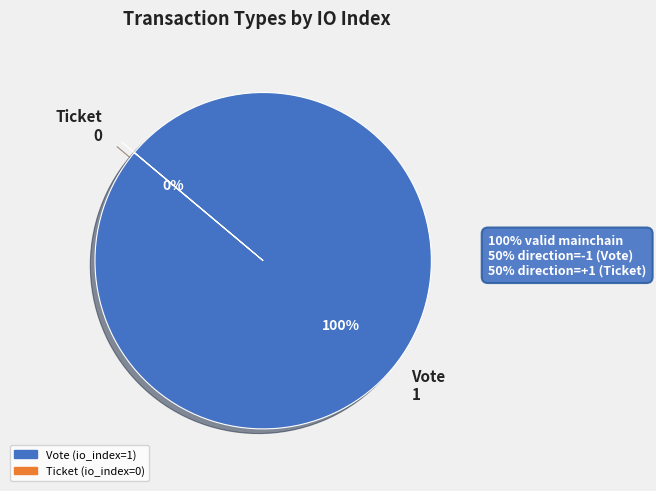

Rank the categories by value from lowest to highest.

Ticket, Vote